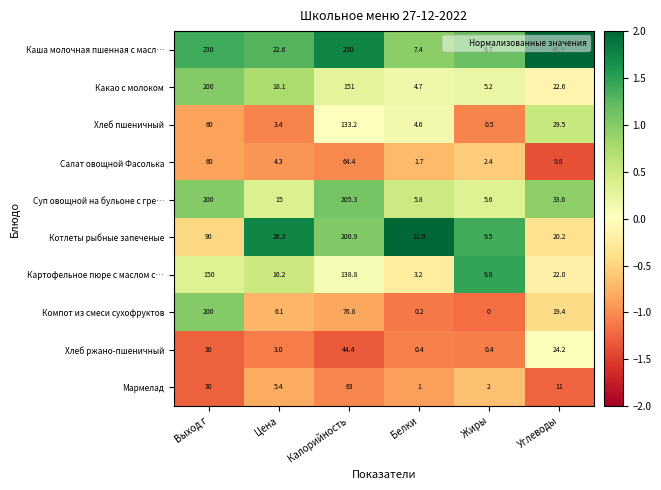

At which category is the sum across all series the highest?

Калорийность